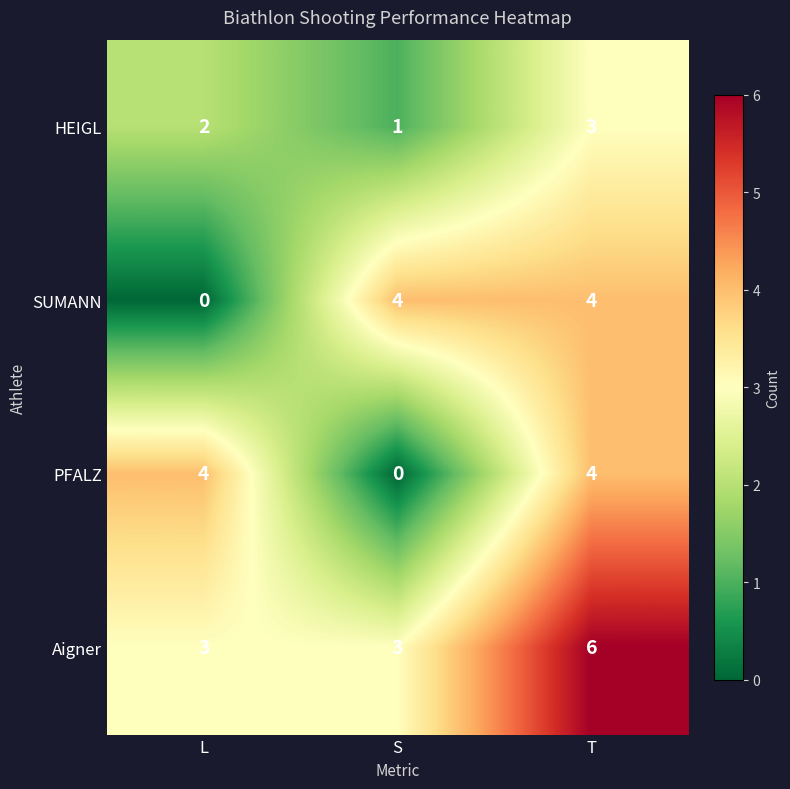

At how many categories does at least one series exceed 0?

3